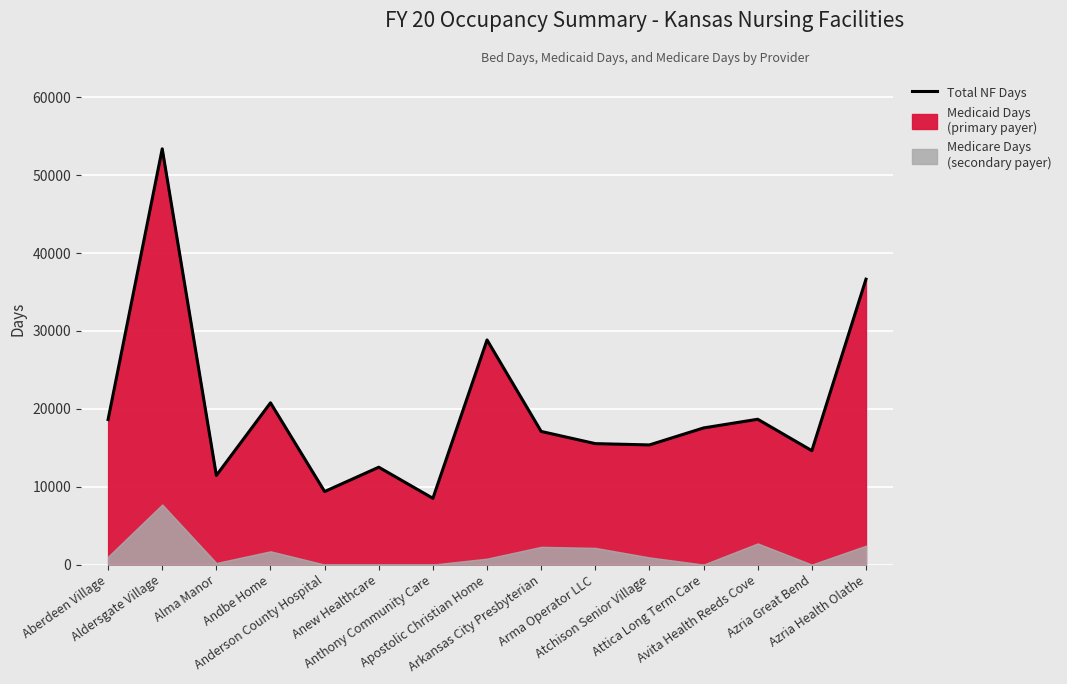

How many interior local peaks (higher than both neighbors) does the data have?

5